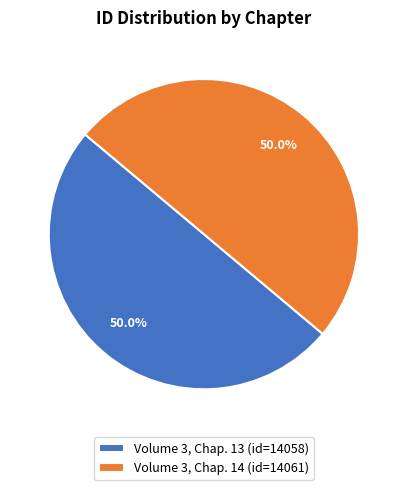

What is the ratio of the value at Volume 3, Chap. 13 (id=14058) to the value at Volume 3, Chap. 14 (id=14061)?

1.0